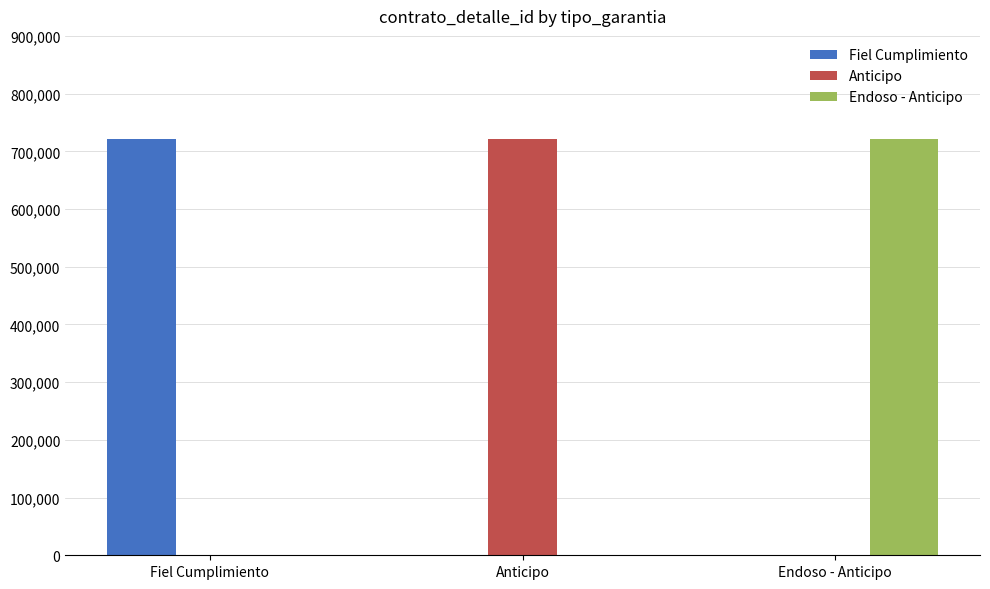

What is the sum of the Fiel Cumplimiento values at Endoso - Anticipo and Fiel Cumplimiento?

721460